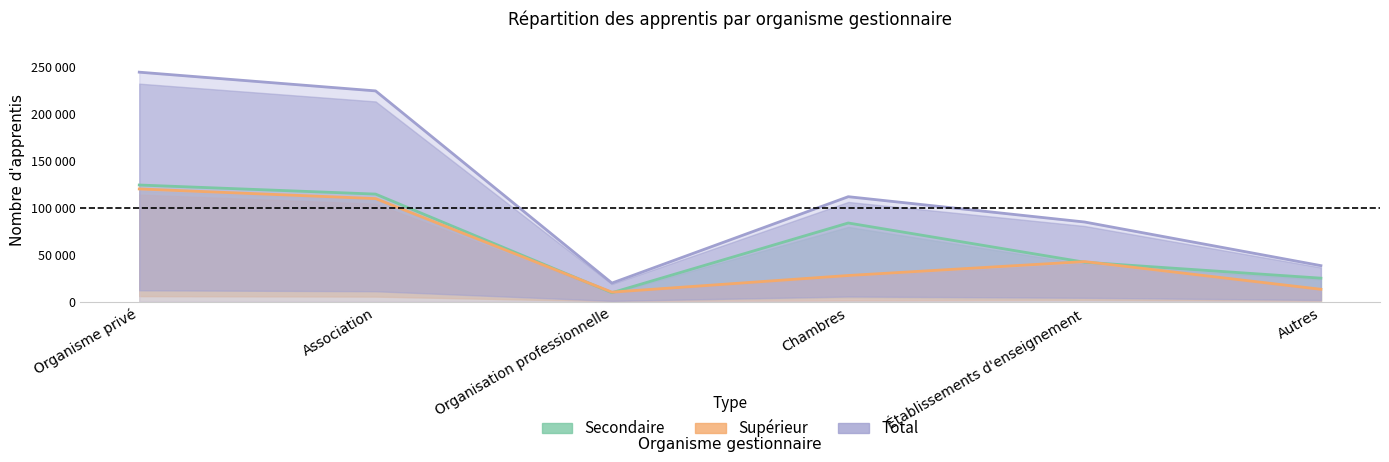

Read the Supérieur value at Établissements d'enseignement, to the nearest 50.

42700